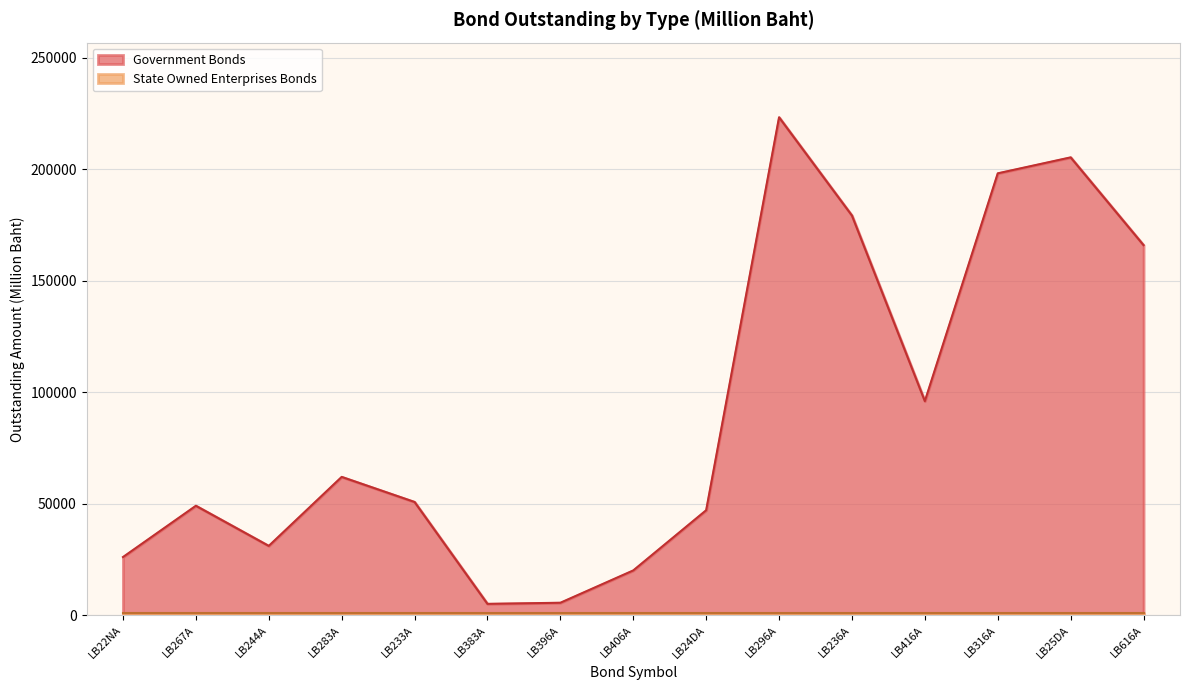

The chart shows a value of 165902.0 at LB616A. True or false?

True